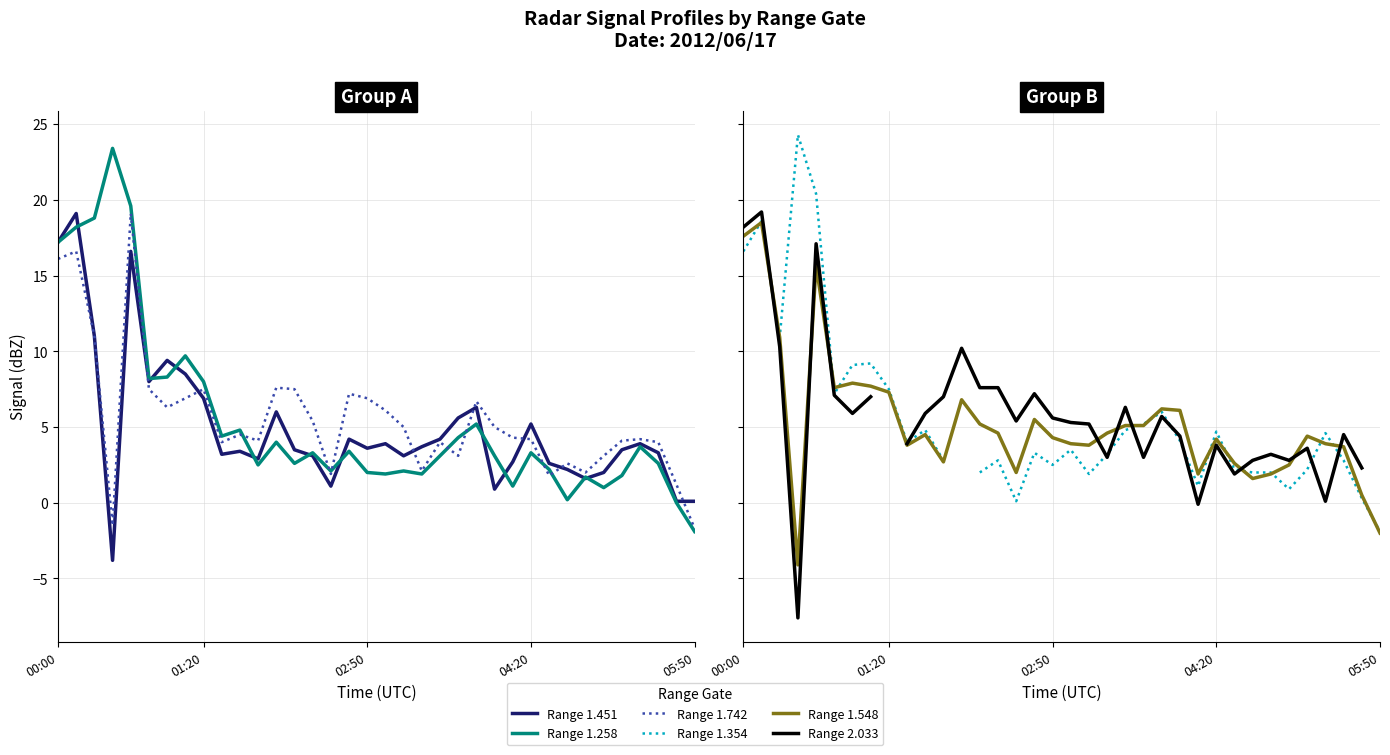

What is the total value across all series at 29?

12.4